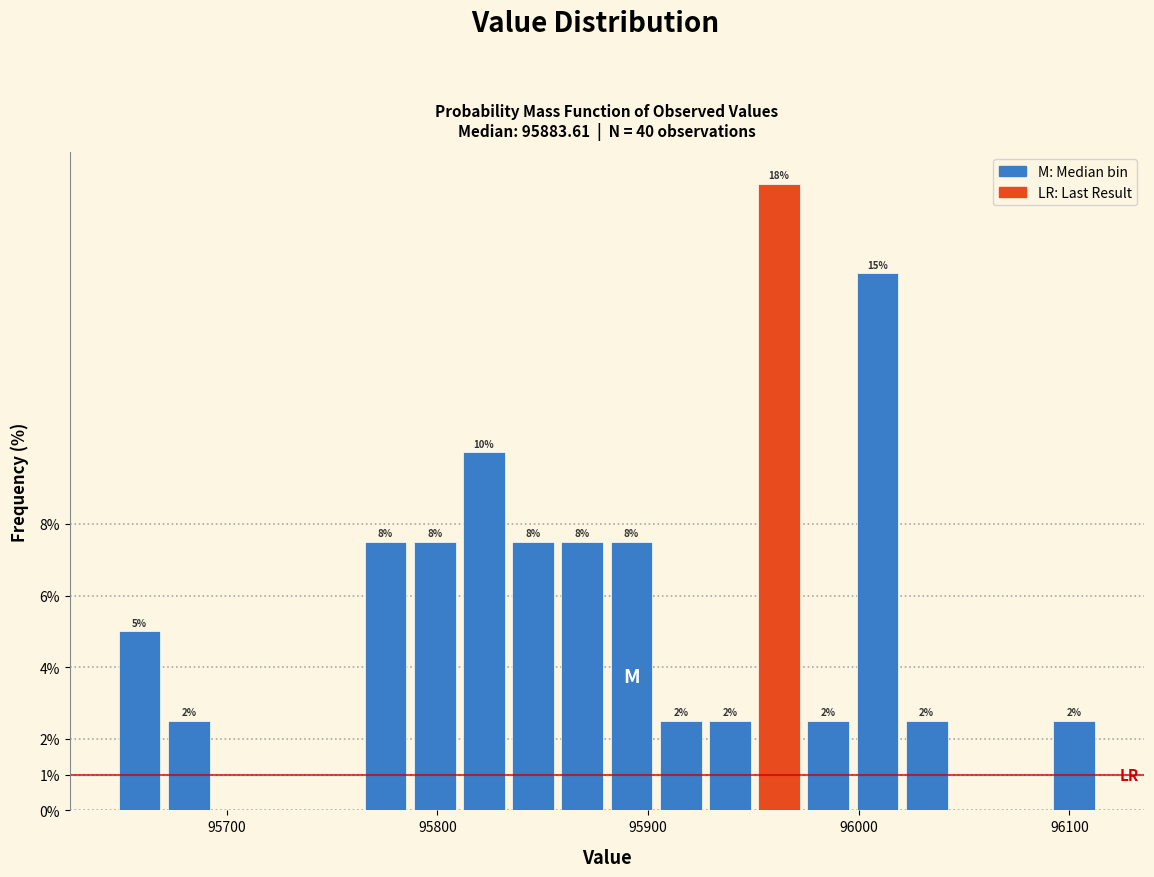

Read against the x-axis, roughly where is the centre of the tallest bar?

95960